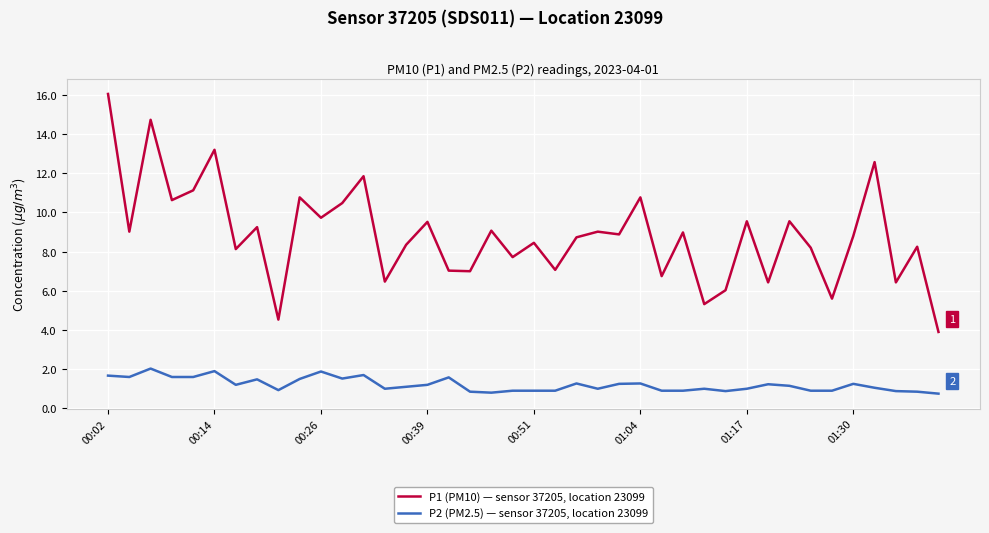

Rank the series by their maximum value, from lowest to highest.

P2 (PM2.5) — sensor 37205, location 23099, P1 (PM10) — sensor 37205, location 23099